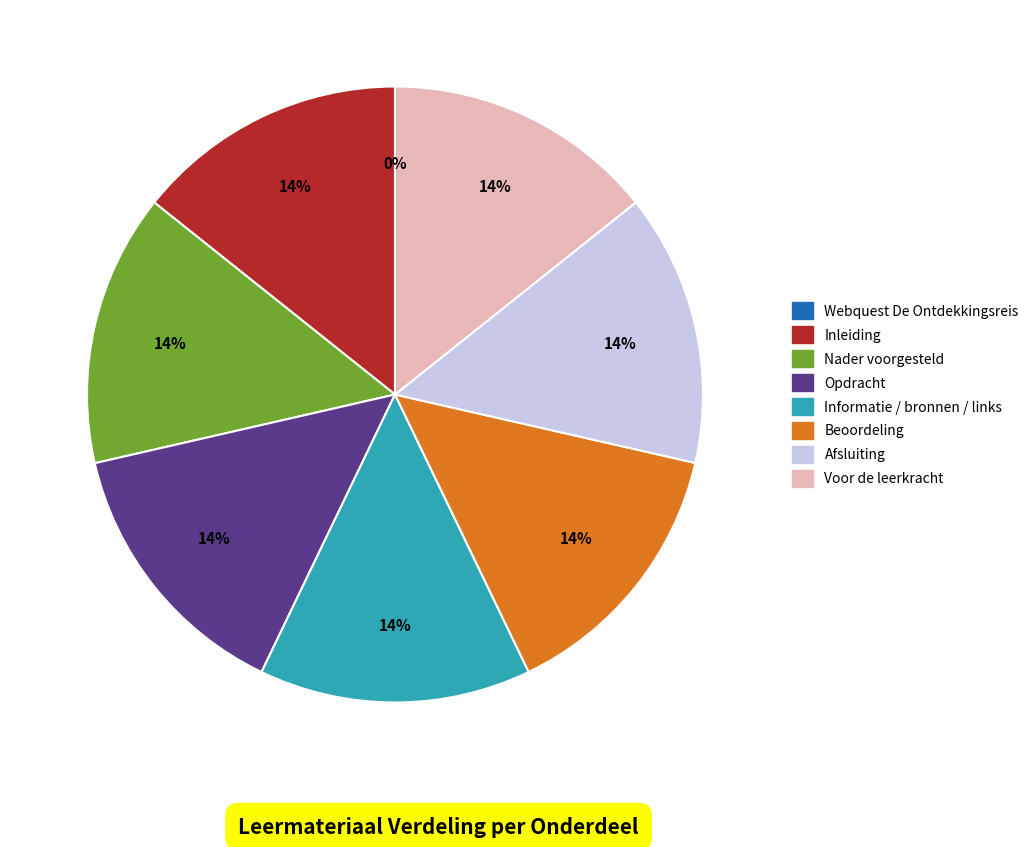

What is the ratio of the value at Beoordeling to the value at Opdracht?

1.0